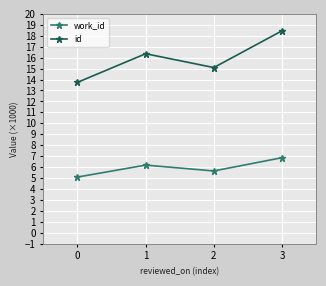

What is the spread (max minus min) of values at 1?

10.2